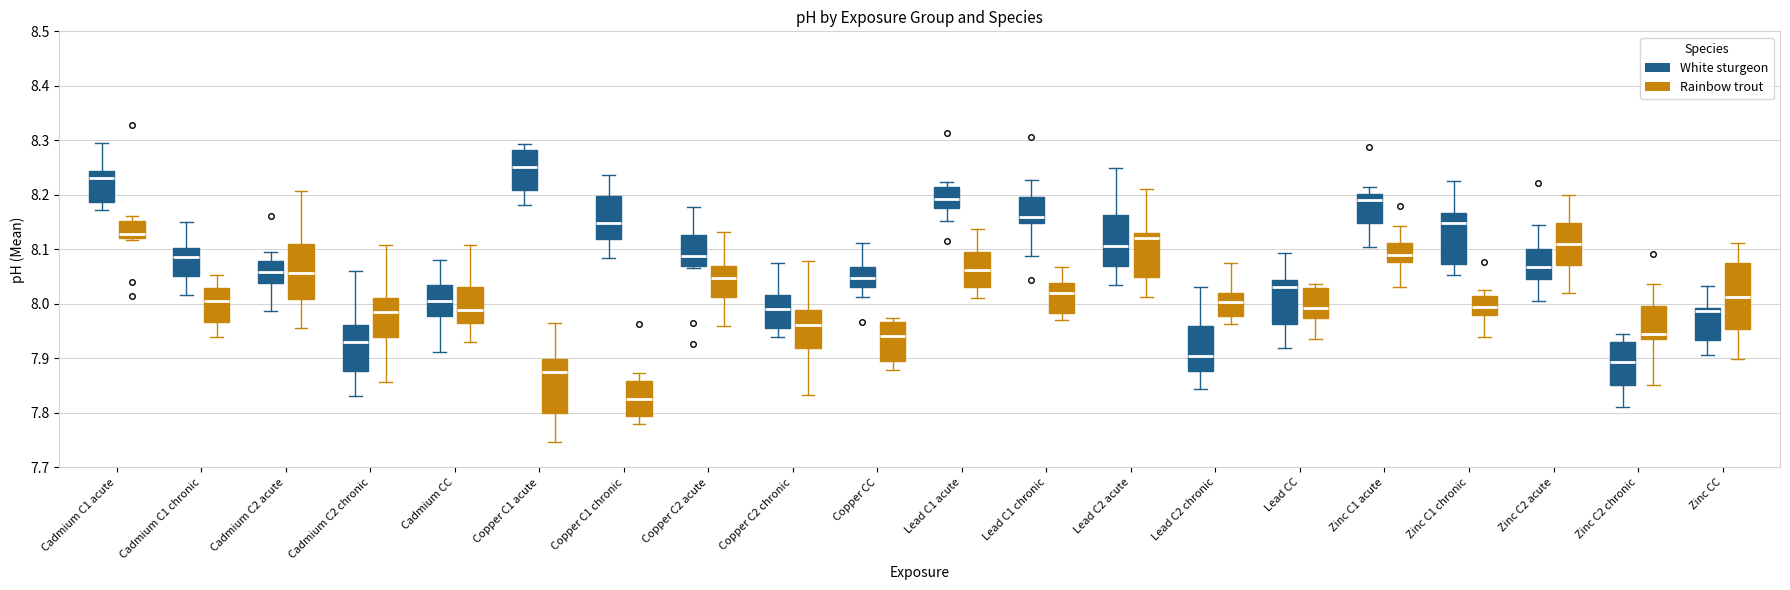

Reading left to right, read every box against the y-axis: the position of its median line, the range the box covers, and the ends of its whiskers. The values are not printed on the chart, so give them approximately, as read against the axis.

Cadmium C1 acute (White sturgeon): median 8.23, box 8.19 to 8.24, whiskers 8.17 to 8.29
Cadmium C1 acute (Rainbow trout): median 8.13, box 8.12 to 8.15, whiskers 8.12 to 8.16
Cadmium C1 chronic (White sturgeon): median 8.09, box 8.05 to 8.10, whiskers 8.02 to 8.15
Cadmium C1 chronic (Rainbow trout): median 8.00, box 7.97 to 8.03, whiskers 7.94 to 8.05
Cadmium C2 acute (White sturgeon): median 8.06, box 8.04 to 8.08, whiskers 7.99 to 8.10
Cadmium C2 acute (Rainbow trout): median 8.06, box 8.01 to 8.11, whiskers 7.96 to 8.21
Cadmium C2 chronic (White sturgeon): median 7.93, box 7.88 to 7.96, whiskers 7.83 to 8.06
Cadmium C2 chronic (Rainbow trout): median 7.99, box 7.94 to 8.01, whiskers 7.86 to 8.11
Cadmium CC (White sturgeon): median 8.00, box 7.98 to 8.04, whiskers 7.91 to 8.08
Cadmium CC (Rainbow trout): median 7.99, box 7.97 to 8.03, whiskers 7.93 to 8.11
Copper C1 acute (White sturgeon): median 8.25, box 8.21 to 8.28, whiskers 8.18 to 8.29
Copper C1 acute (Rainbow trout): median 7.87, box 7.80 to 7.90, whiskers 7.75 to 7.97
Copper C1 chronic (White sturgeon): median 8.15, box 8.12 to 8.20, whiskers 8.08 to 8.24
Copper C1 chronic (Rainbow trout): median 7.82, box 7.79 to 7.86, whiskers 7.78 to 7.87
Copper C2 acute (White sturgeon): median 8.09, box 8.07 to 8.13, whiskers 8.07 (just below the box's lower edge) to 8.18
Copper C2 acute (Rainbow trout): median 8.05, box 8.01 to 8.07, whiskers 7.96 to 8.13
Copper C2 chronic (White sturgeon): median 7.99, box 7.96 to 8.02, whiskers 7.94 to 8.08
Copper C2 chronic (Rainbow trout): median 7.96, box 7.92 to 7.99, whiskers 7.83 to 8.08
Copper CC (White sturgeon): median 8.05, box 8.03 to 8.07, whiskers 8.01 to 8.11
Copper CC (Rainbow trout): median 7.94, box 7.90 to 7.97, whiskers 7.88 to 7.97 (just above the box's upper edge)
Lead C1 acute (White sturgeon): median 8.19, box 8.18 to 8.21, whiskers 8.15 to 8.22
Lead C1 acute (Rainbow trout): median 8.06, box 8.03 to 8.10, whiskers 8.01 to 8.14
Lead C1 chronic (White sturgeon): median 8.16, box 8.15 to 8.20, whiskers 8.09 to 8.23
Lead C1 chronic (Rainbow trout): median 8.02, box 7.98 to 8.04, whiskers 7.97 to 8.07
Lead C2 acute (White sturgeon): median 8.11, box 8.07 to 8.16, whiskers 8.03 to 8.25
Lead C2 acute (Rainbow trout): median 8.12, box 8.05 to 8.13, whiskers 8.01 to 8.21
Lead C2 chronic (White sturgeon): median 7.90, box 7.88 to 7.96, whiskers 7.84 to 8.03
Lead C2 chronic (Rainbow trout): median 8.00, box 7.98 to 8.02, whiskers 7.96 to 8.08
Lead CC (White sturgeon): median 8.03, box 7.96 to 8.04, whiskers 7.92 to 8.09
Lead CC (Rainbow trout): median 7.99, box 7.97 to 8.03, whiskers 7.93 to 8.04
Zinc C1 acute (White sturgeon): median 8.19, box 8.15 to 8.20, whiskers 8.10 to 8.21
Zinc C1 acute (Rainbow trout): median 8.09, box 8.08 to 8.11, whiskers 8.03 to 8.14
Zinc C1 chronic (White sturgeon): median 8.15, box 8.07 to 8.17, whiskers 8.05 to 8.23
Zinc C1 chronic (Rainbow trout): median 7.99, box 7.98 to 8.01, whiskers 7.94 to 8.03
Zinc C2 acute (White sturgeon): median 8.07, box 8.05 to 8.10, whiskers 8.00 to 8.15
Zinc C2 acute (Rainbow trout): median 8.11, box 8.07 to 8.15, whiskers 8.02 to 8.20
Zinc C2 chronic (White sturgeon): median 7.89, box 7.85 to 7.93, whiskers 7.81 to 7.94
Zinc C2 chronic (Rainbow trout): median 7.95, box 7.94 to 8.00, whiskers 7.85 to 8.04
Zinc CC (White sturgeon): median 7.99 (just below the box's upper edge), box 7.93 to 7.99, whiskers 7.91 to 8.03
Zinc CC (Rainbow trout): median 8.01, box 7.95 to 8.08, whiskers 7.90 to 8.11